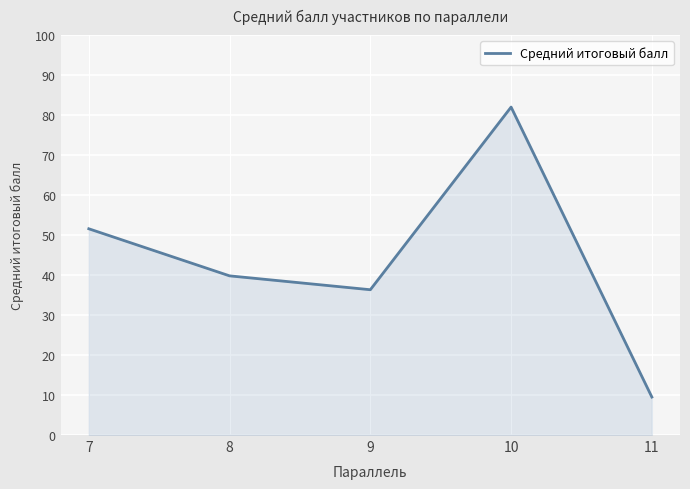

List the labels in order of value, largest first.

10, 7, 8, 9, 11